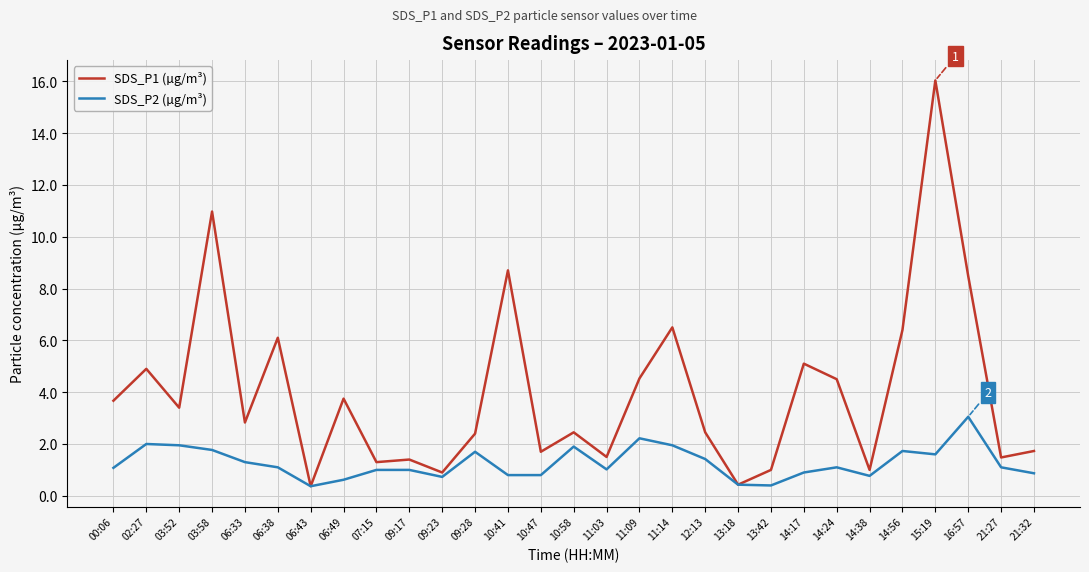

The SDS_P2 (µg/m³) series shows 3.2 at 03:52. True or false?

False